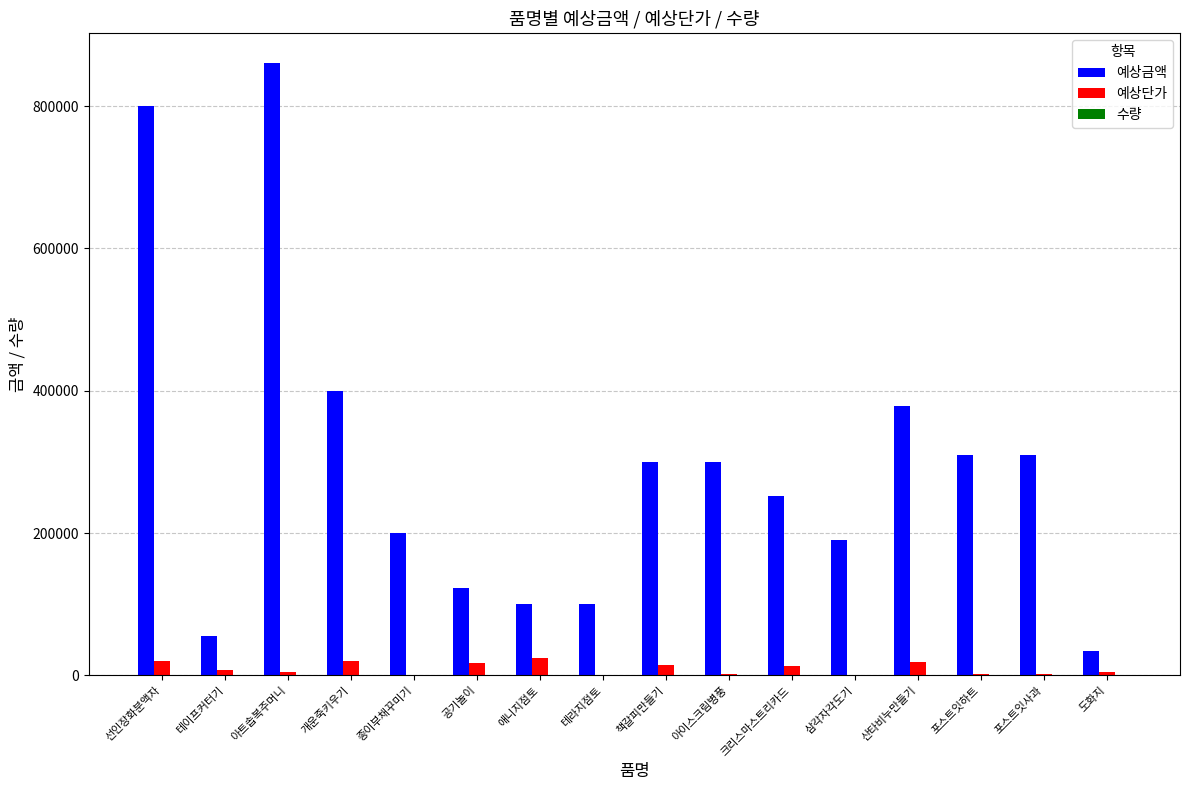

The 예상금액 series shows 164419 at 테라지점토. True or false?

False